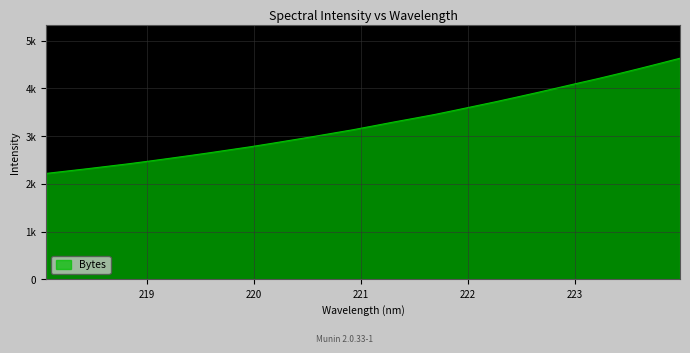

Does the chart display data point markers on the line(s)?

No